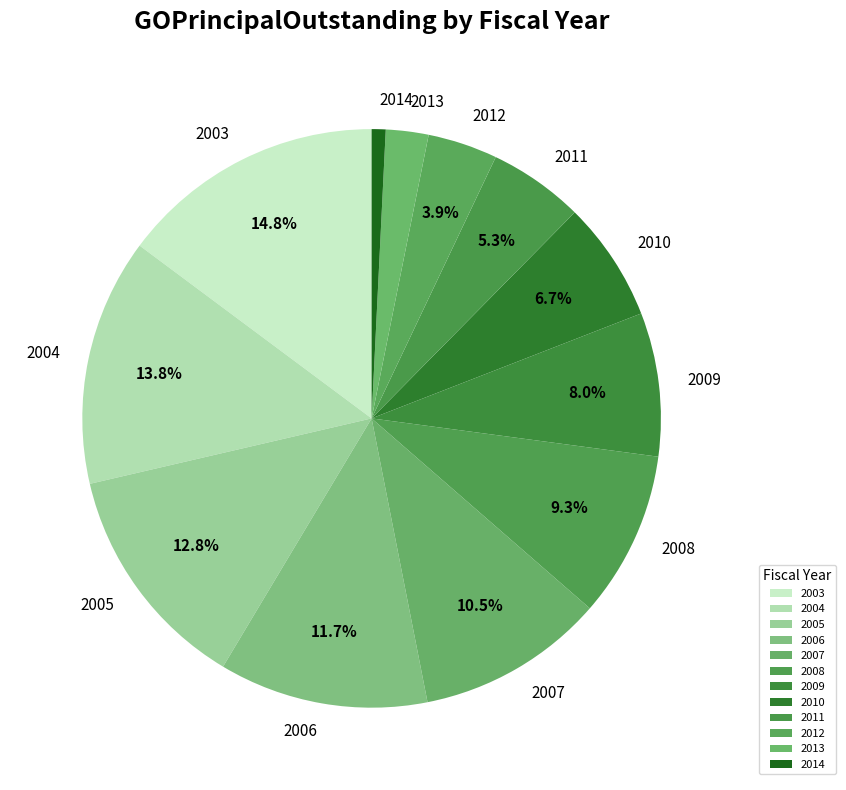

To the nearest percent, what is the difference between the 2013 and 2008 slice percentages?

7%